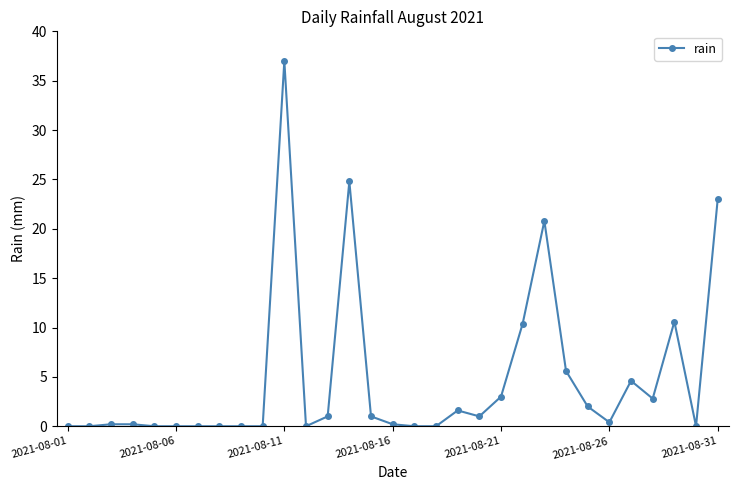

What is the value of the 11th point from the left?

37.0